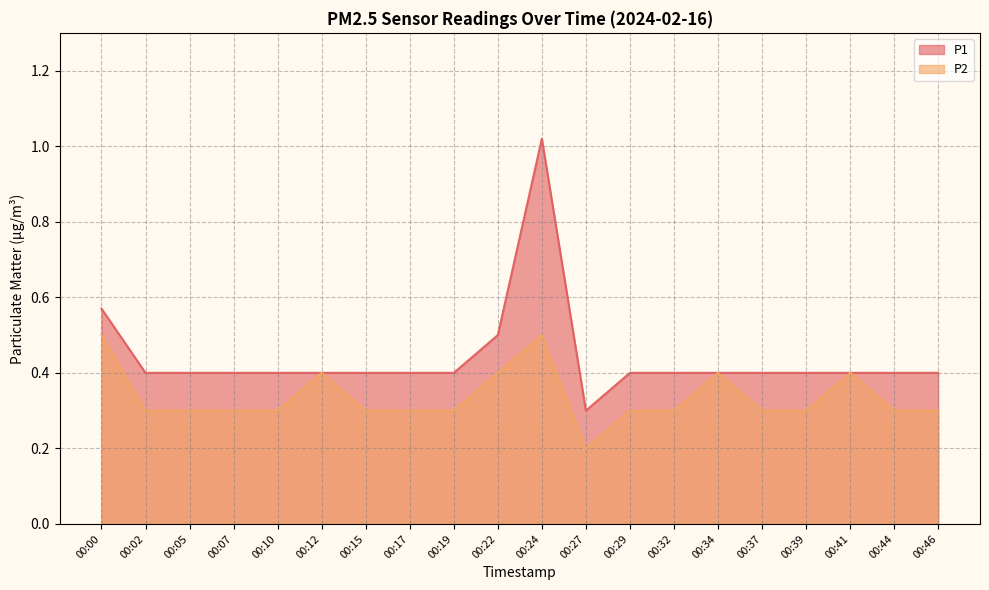

How many lines are shown in the chart?

2